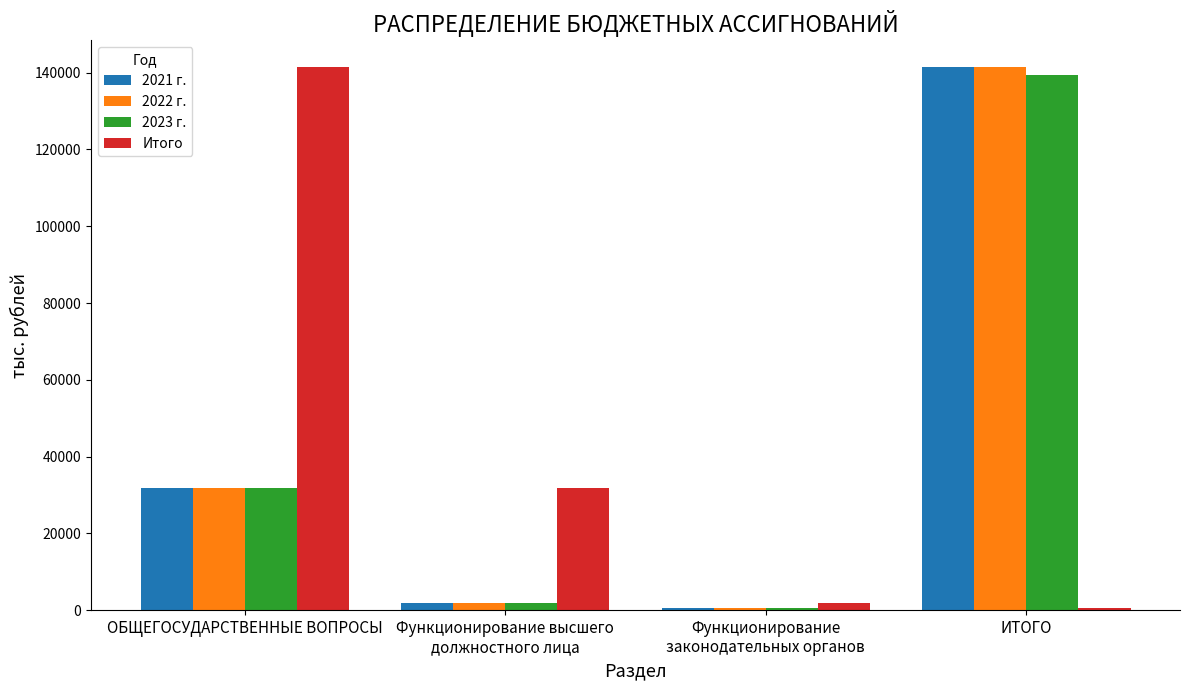

List the labels in order of 2021 г. value, smallest first.

Функционирование
законодательных органов, Функционирование высшего
должностного лица, ОБЩЕГОСУДАРСТВЕННЫЕ ВОПРОСЫ, ИТОГО